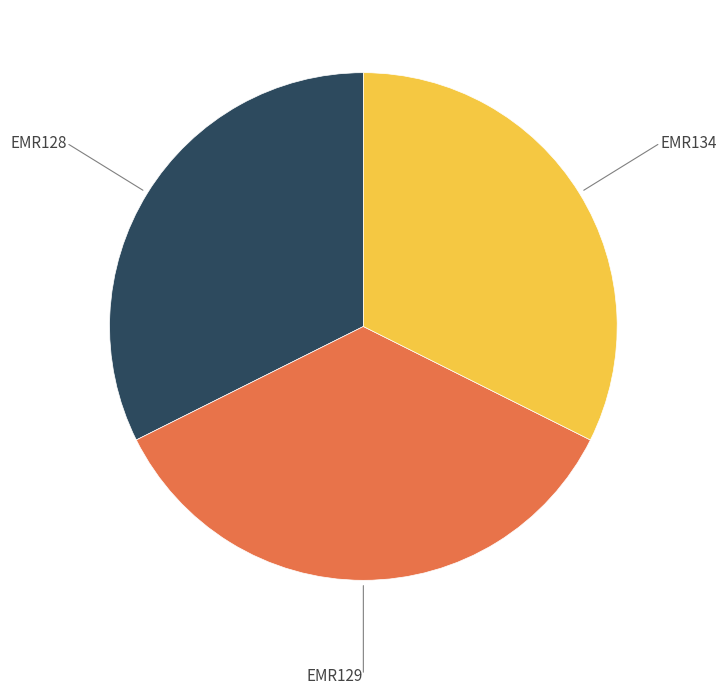

Is the sum of EMR134 and EMR129 greater than half?

Yes